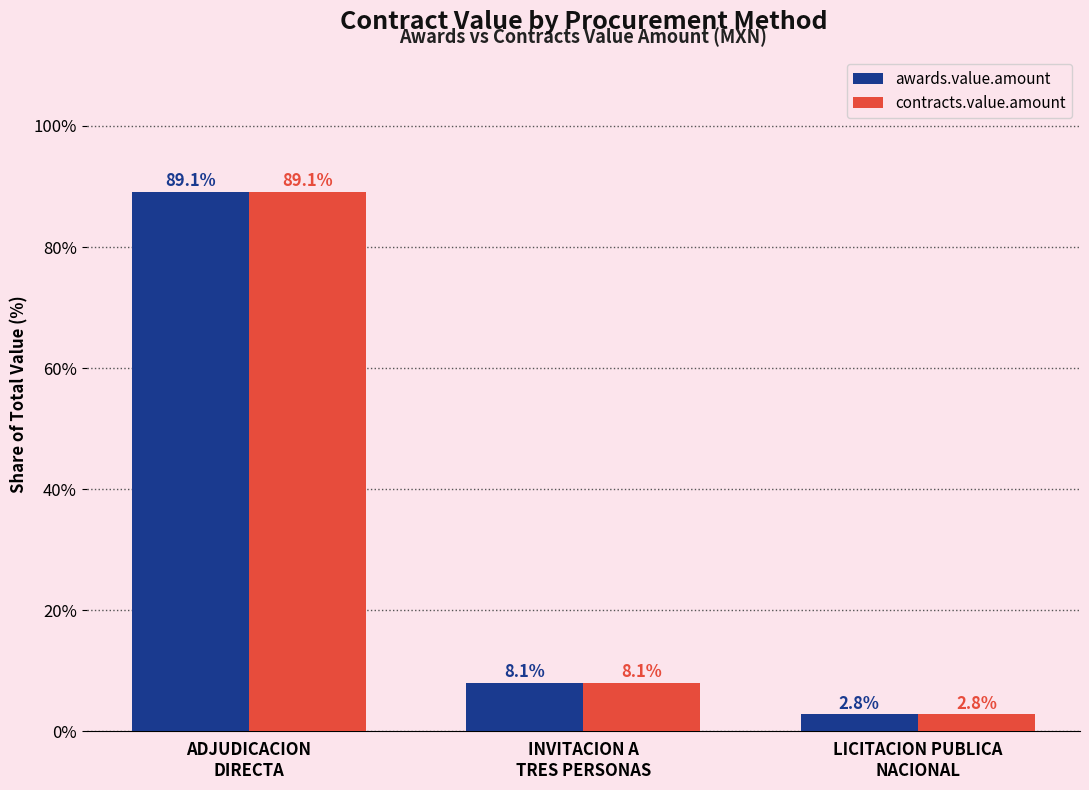

At which label does contracts.value.amount reach its peak?

ADJUDICACION
DIRECTA